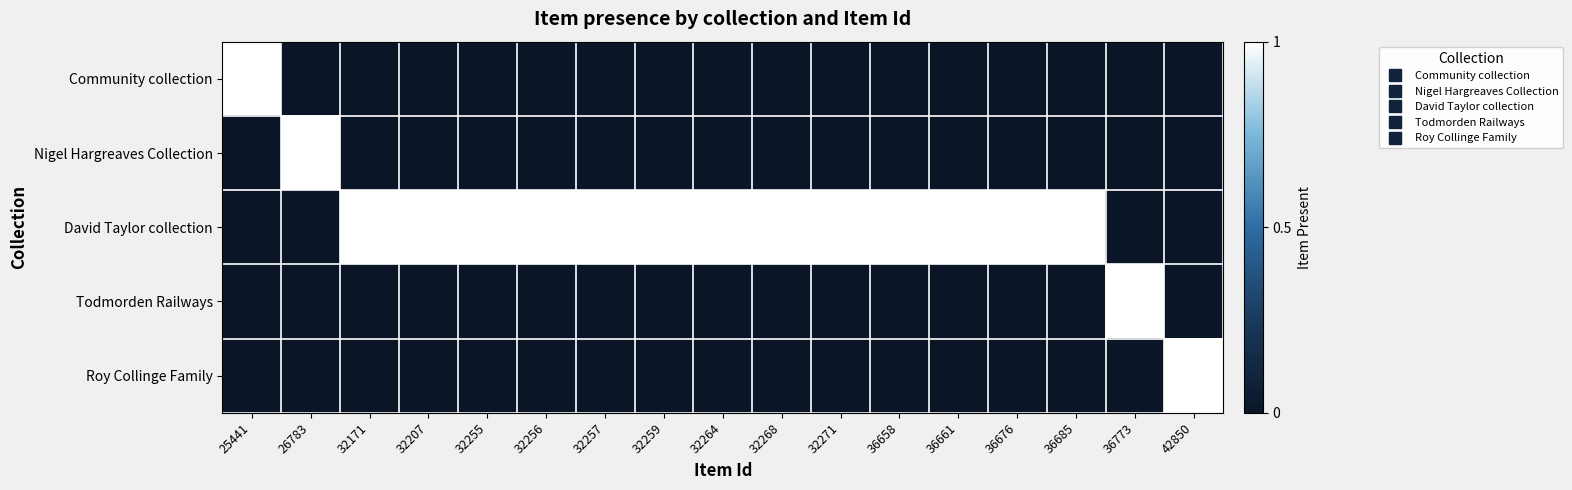

Which has a higher value, 26783 or 32264?

26783